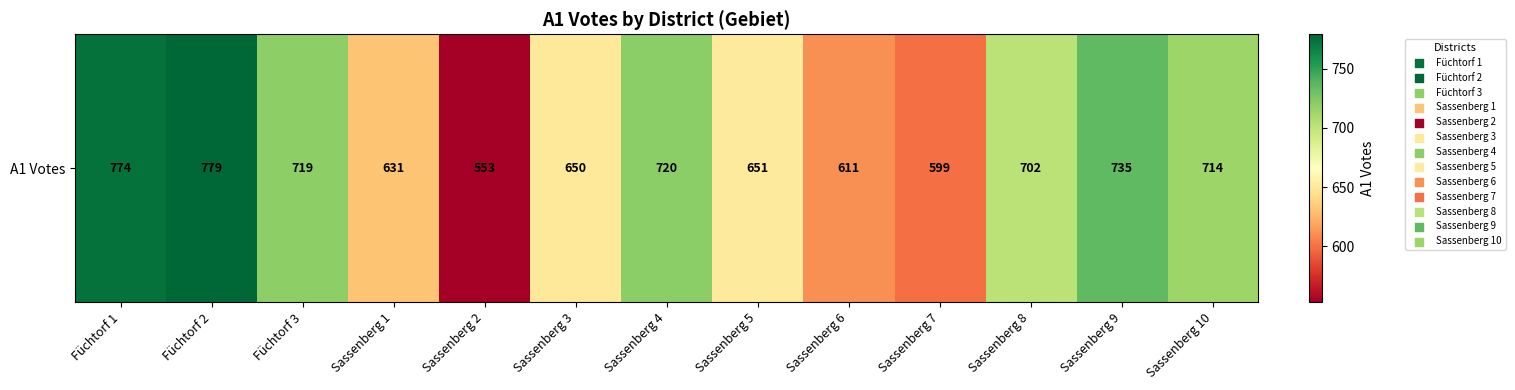

The value at Sassenberg 6 is 611. True or false?

True